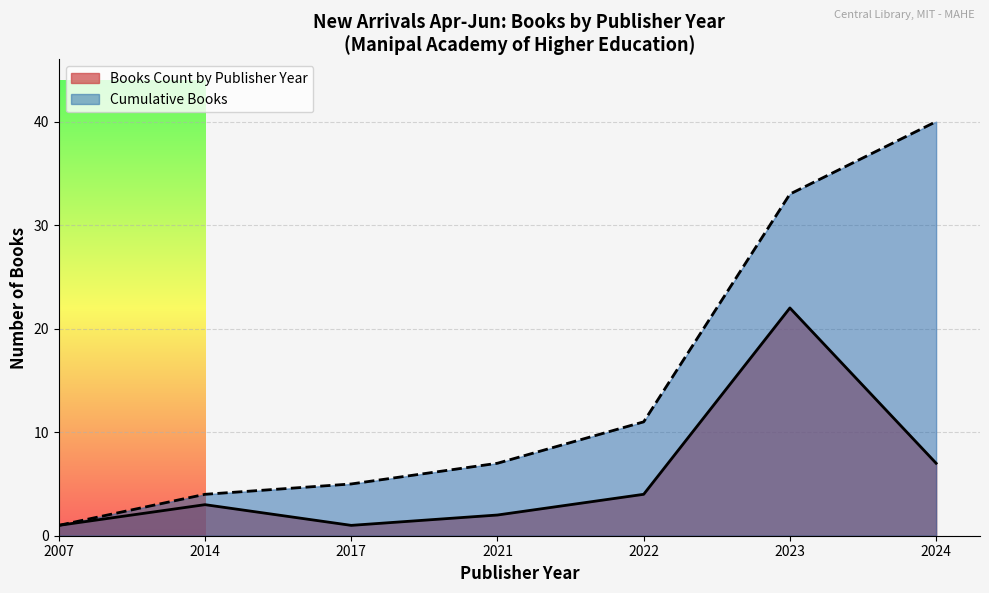

Which series changed the most between 2023 and 2023?

Cumulative Books